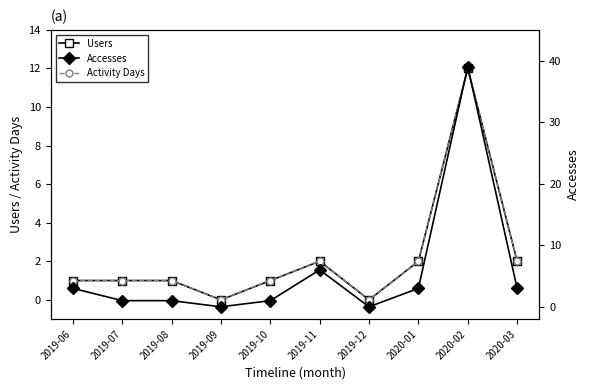

What are all the series names shown in the legend?

Users, Activity Days, Accesses